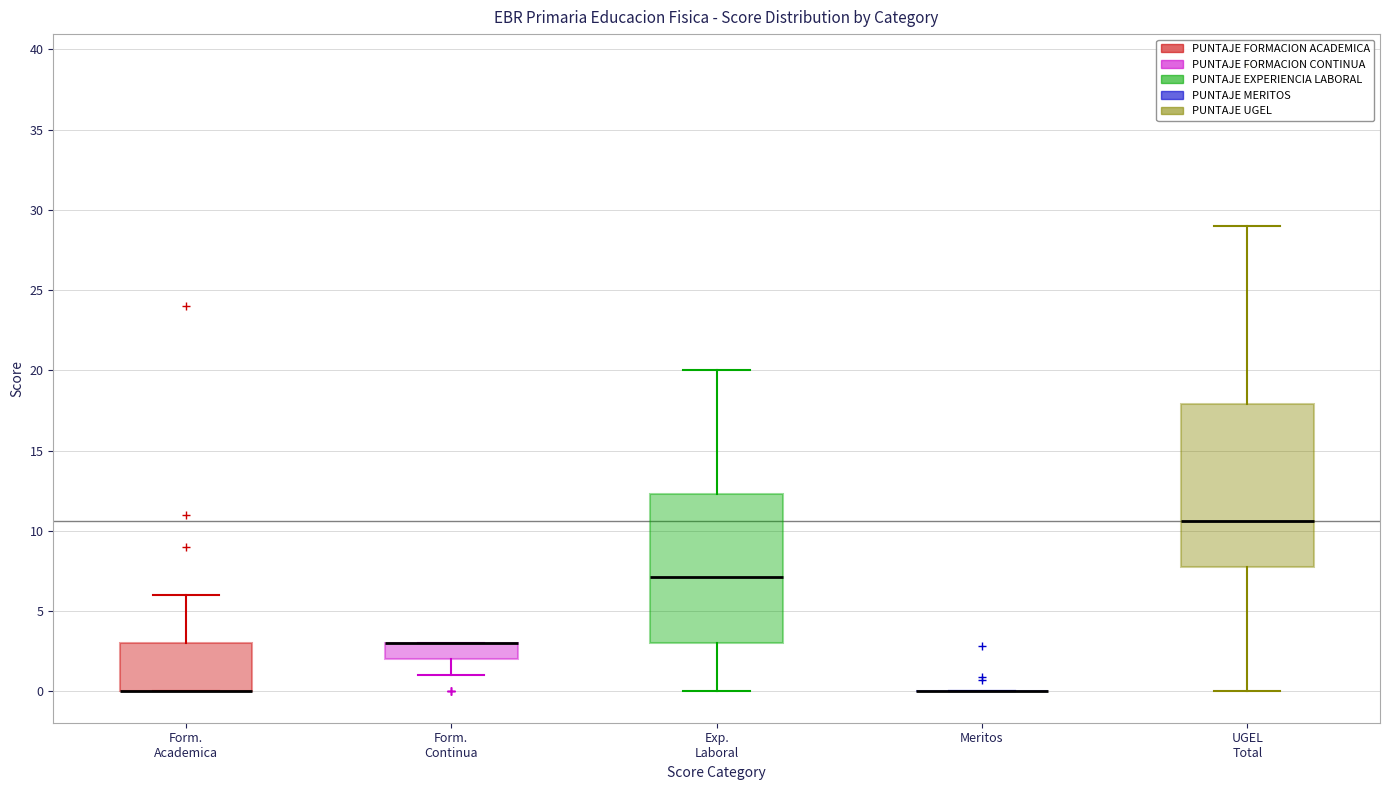

Comparing the boxes themselves (not the whiskers), which one is the tallest?

UGEL Total